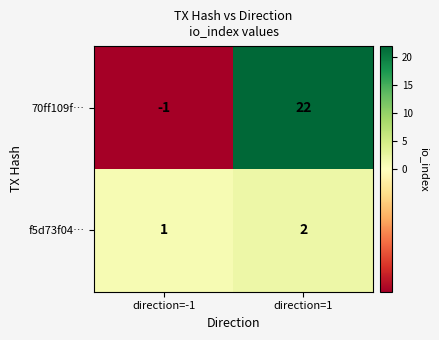

List the series in order of their peak value, highest first.

70ff109f…, f5d73f04…